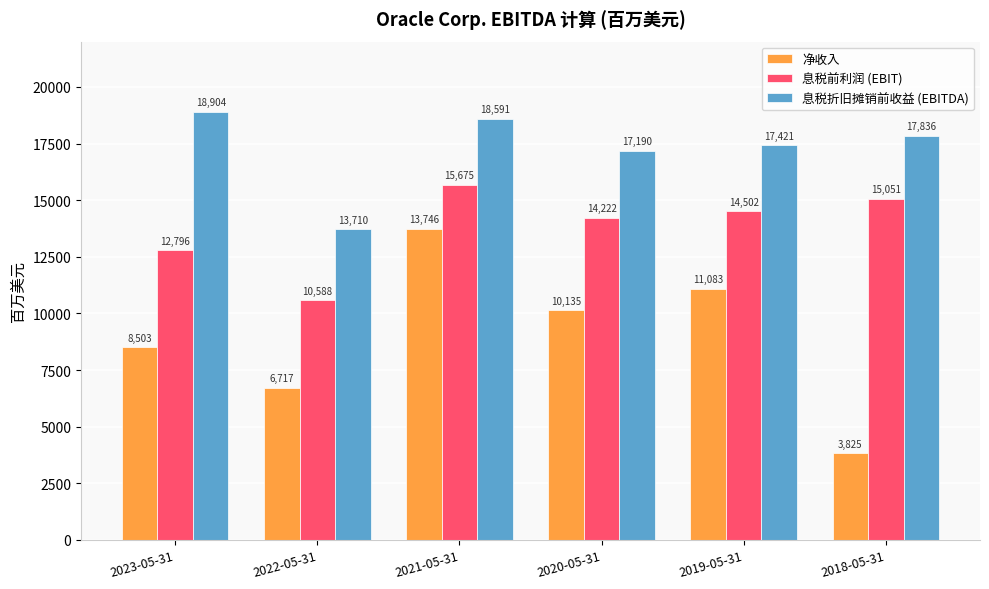

Which series has the largest total across all categories?

息税折旧摊销前收益 (EBITDA)